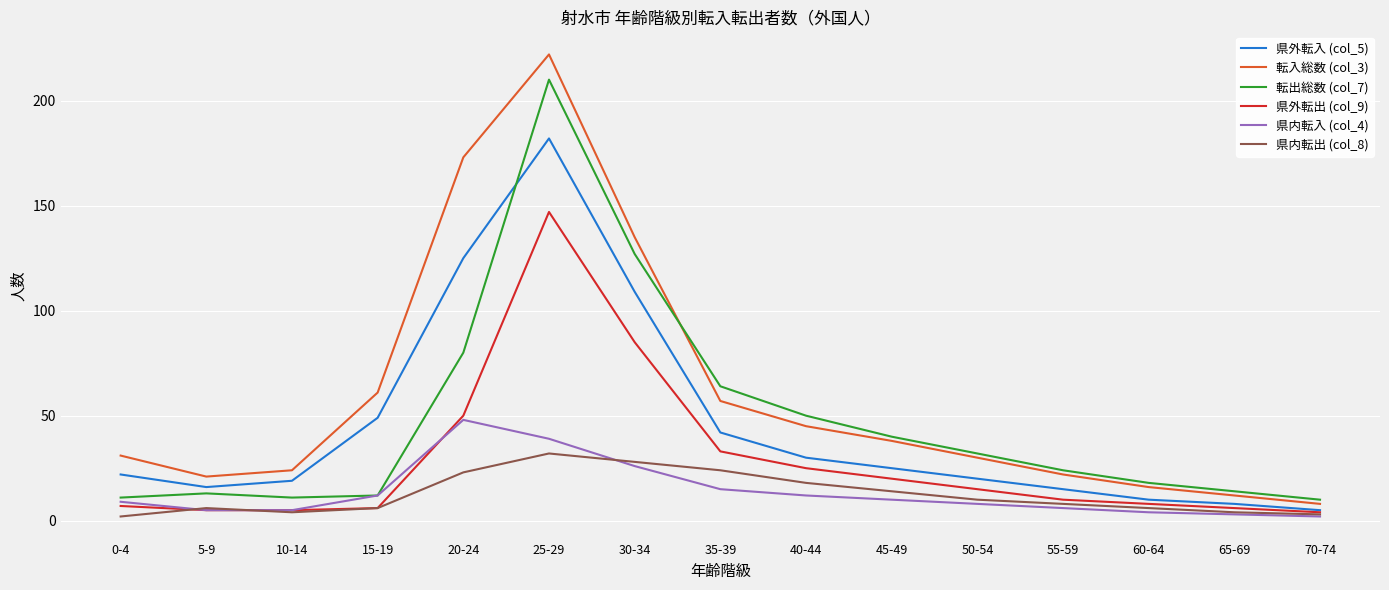

Reading left to right, extract all data points from this chart.

県外転入 (col_5): 22	16	19	49	125	182	109	42	30	25	20	15	10	8	5
転入総数 (col_3): 31	21	24	61	173	222	135	57	45	38	30	22	16	12	8
転出総数 (col_7): 11	13	11	12	80	210	127	64	50	40	32	24	18	14	10
県外転出 (col_9): 7	5	5	6	50	147	85	33	25	20	15	10	8	6	4
県内転入 (col_4): 9	5	5	12	48	39	26	15	12	10	8	6	4	3	2
県内転出 (col_8): 2	6	4	6	23	32	28	24	18	14	10	8	6	4	3